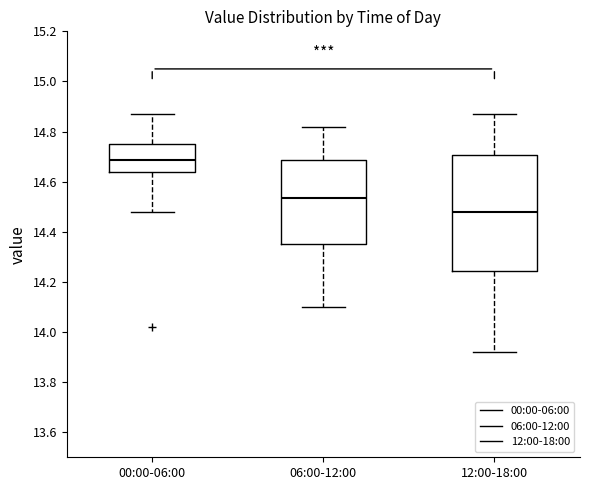

Where does the upper whisker of the box for 12:00-18:00 end on the y-axis? The values are not printed on the chart, so give them approximately, as read against the axis.

14.88